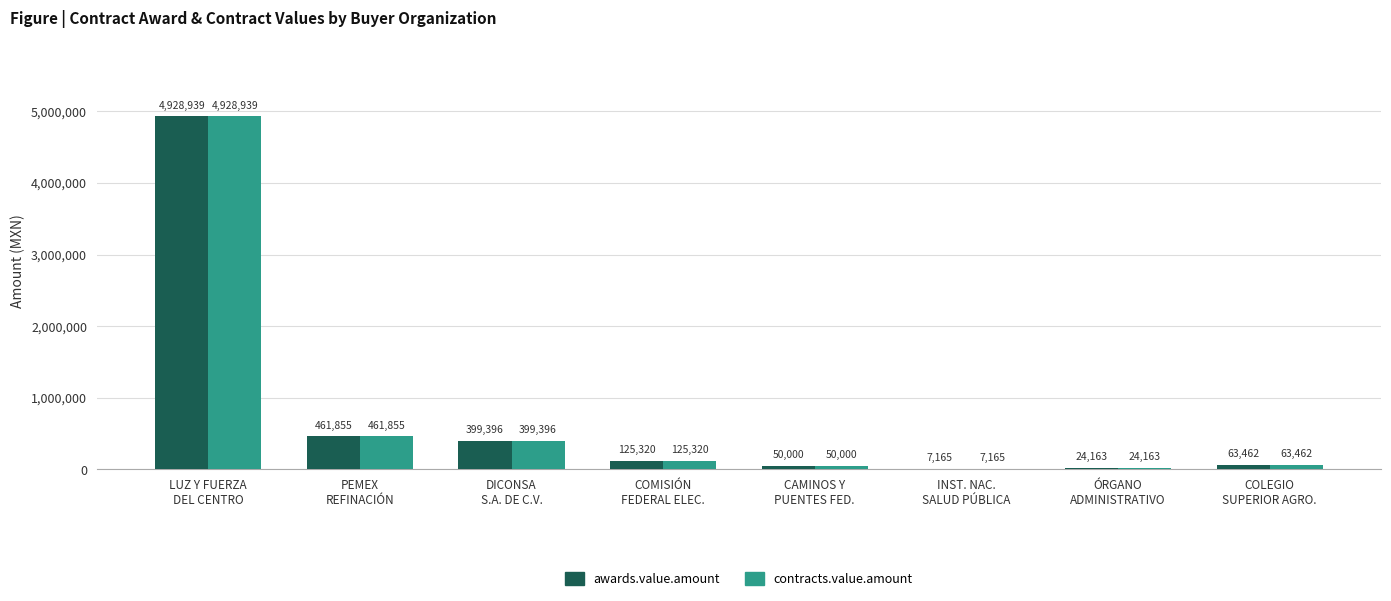

What is the maximum value for contracts.value.amount?

4928938.8